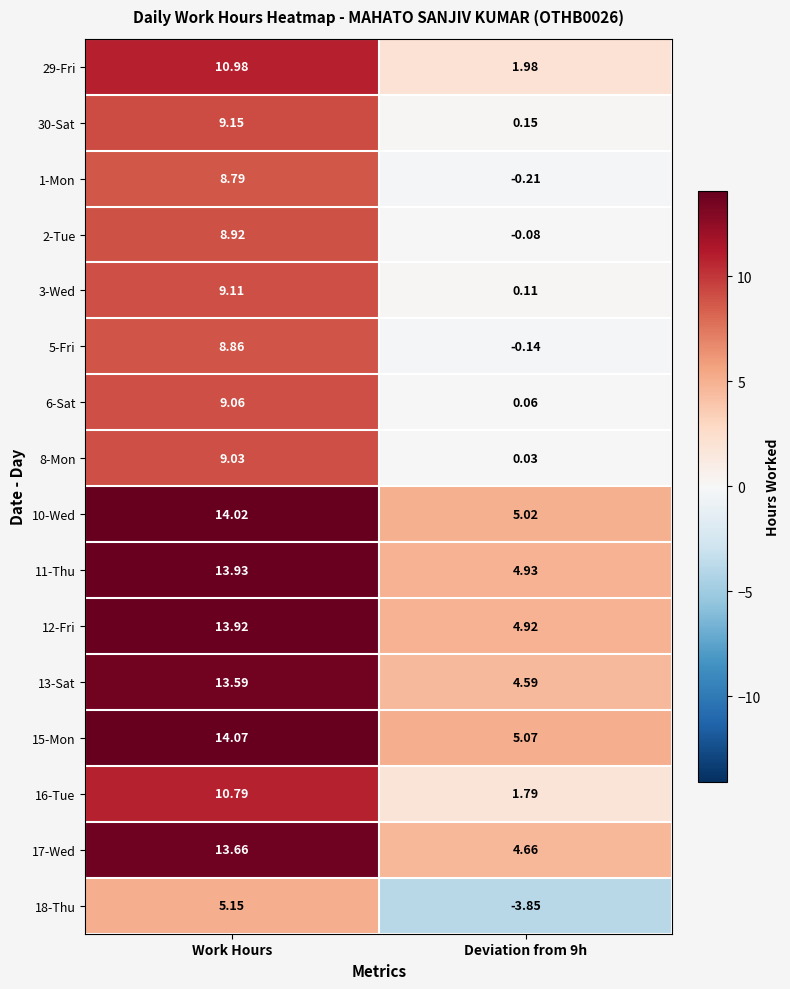

At which category is the sum across all series the highest?

Work Hours